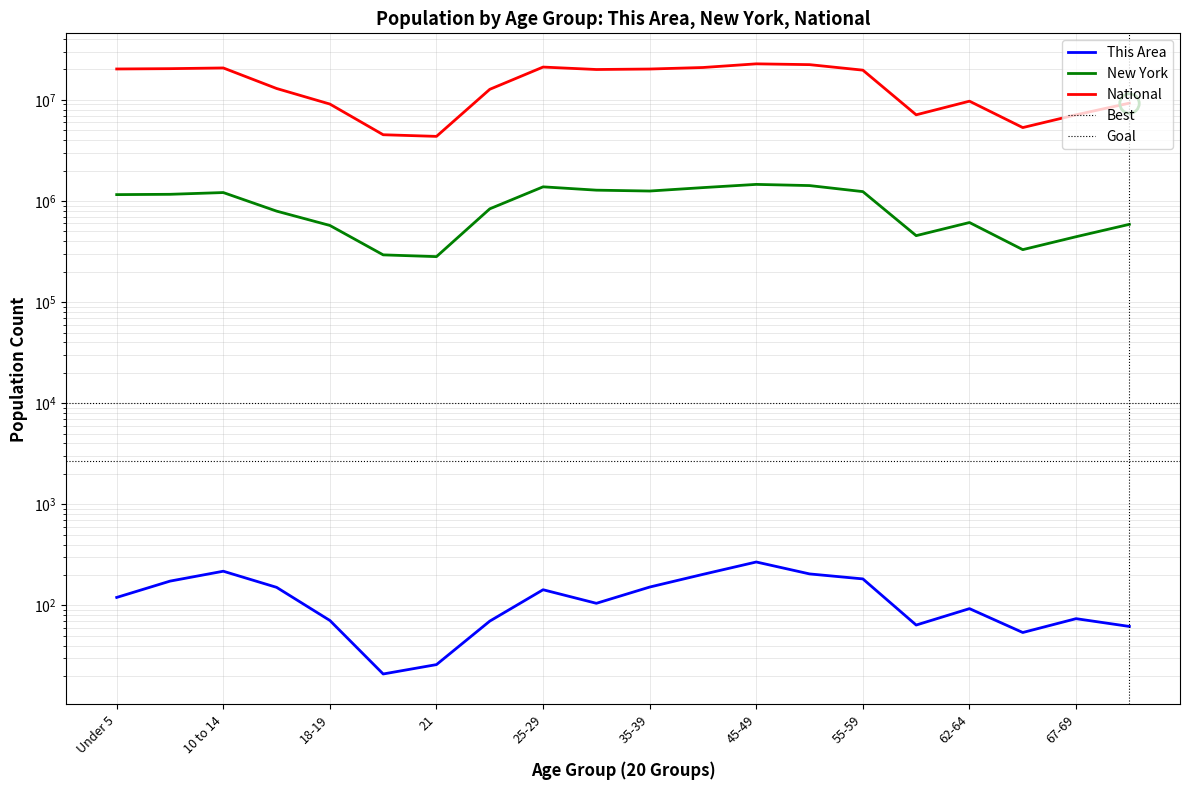

What is the average value of the New York series?

906038